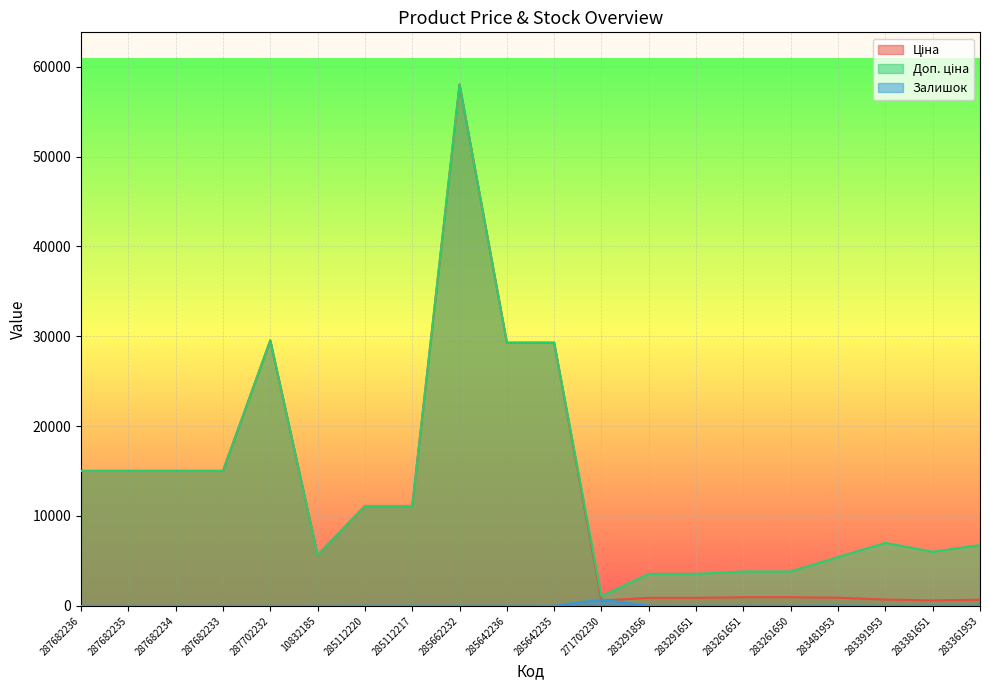

What is the total value across all series at 287682233?

30038.4